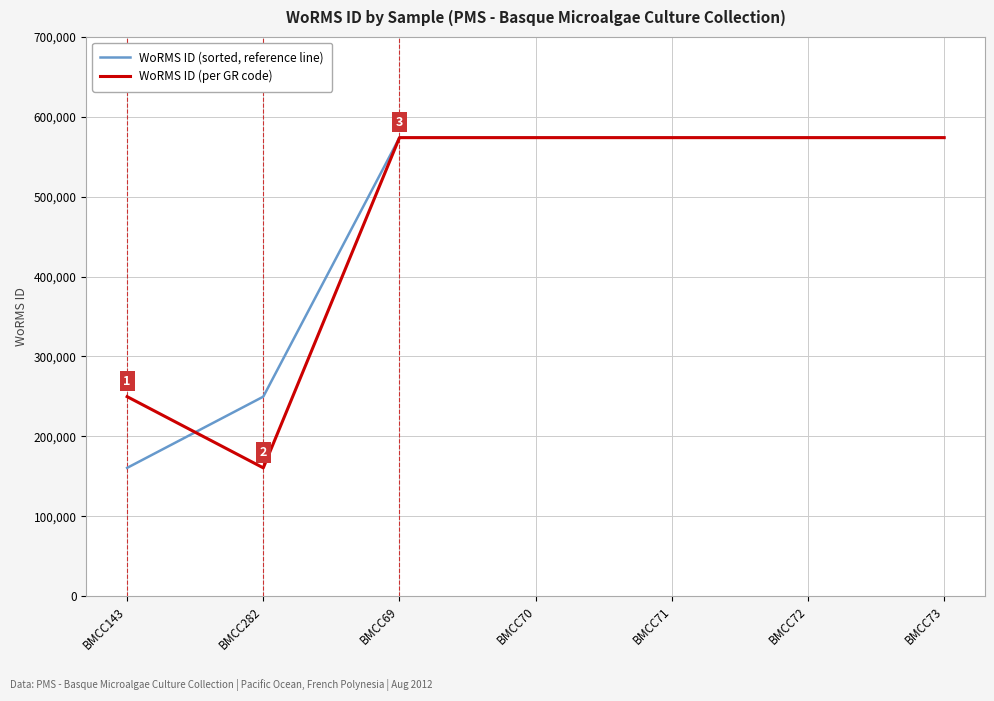

Is it true that WoRMS ID (sorted, reference line) equals 160563 at BMCC143?

True